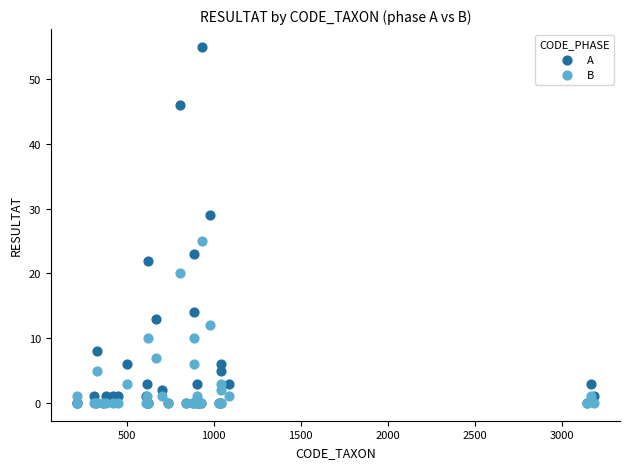

Which series has the largest Y range (max minus min)?

A